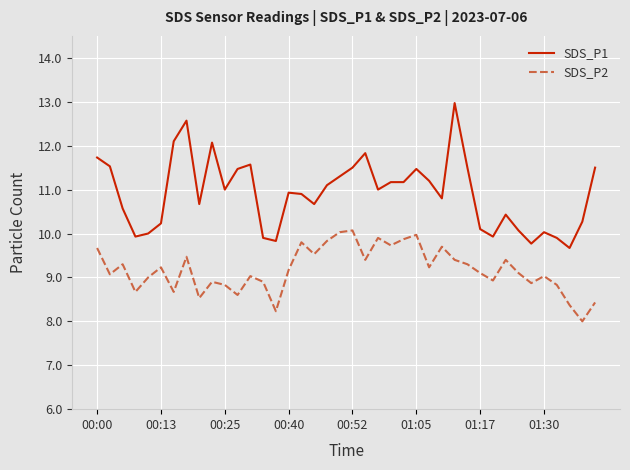

Which series has the largest total across all categories?

SDS_P1